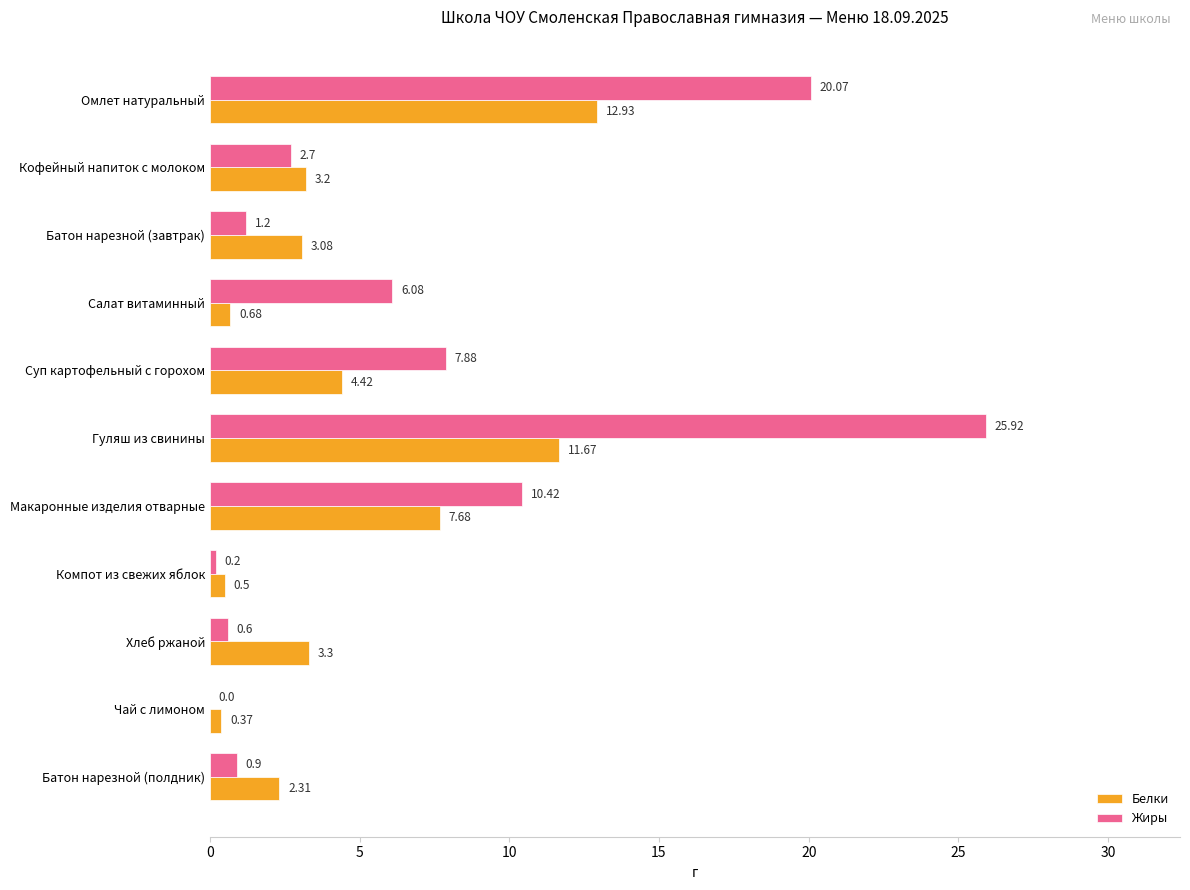

Which series has the largest total across all categories?

Жиры